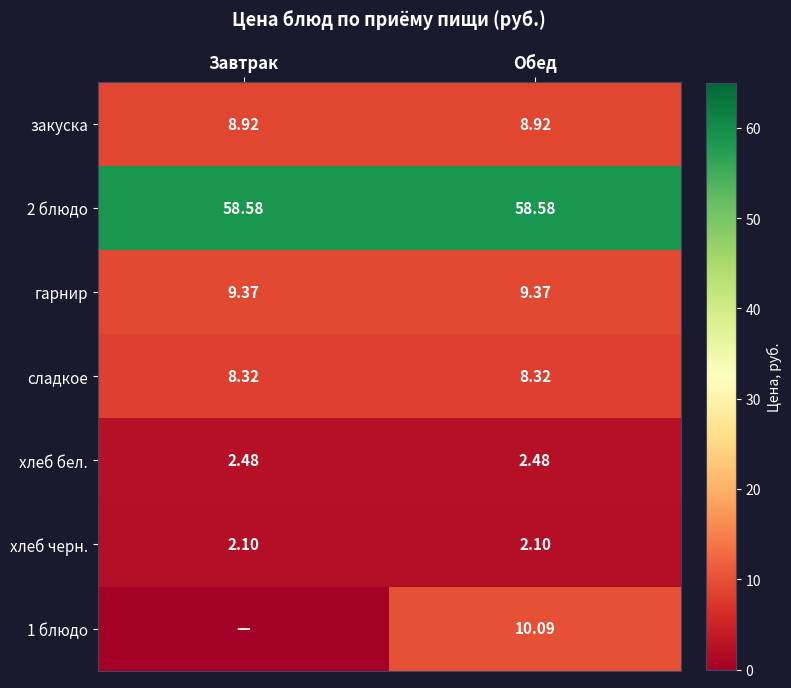

Rank the series at Обед from highest to lowest value.

2 блюдо, 1 блюдо, гарнир, закуска, сладкое, хлеб бел., хлеб черн.